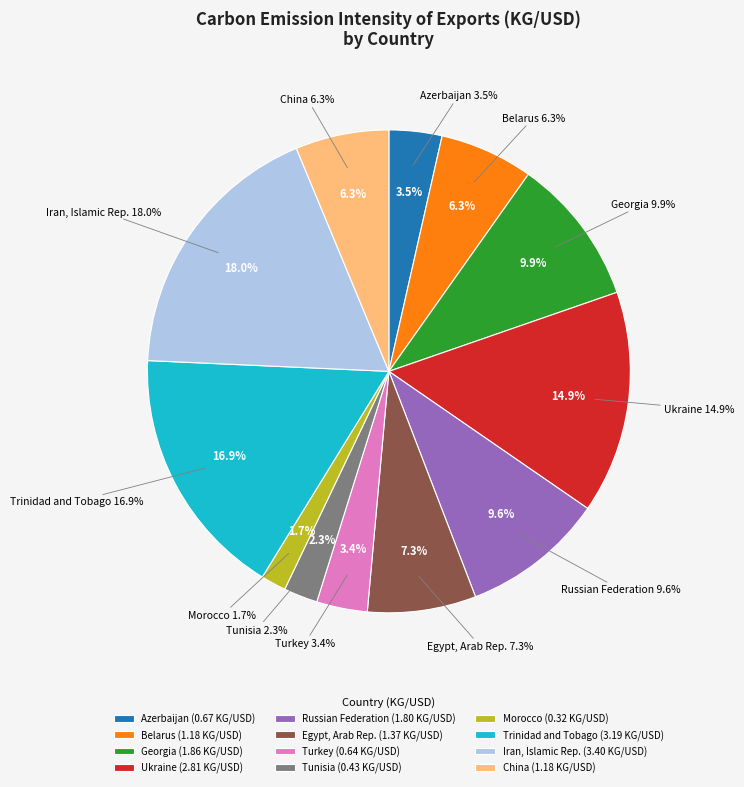

Between Turkey and Georgia, which is larger?

Georgia